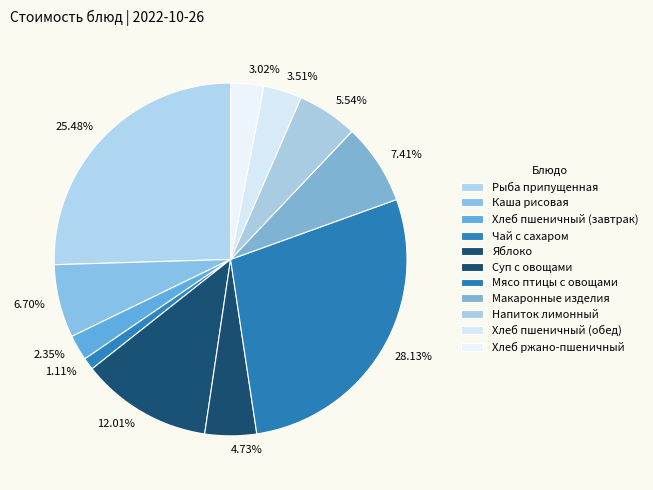

Approximately how many times larger is the value at Суп с овощами compared to Хлеб пшеничный (завтрак)?

2.0